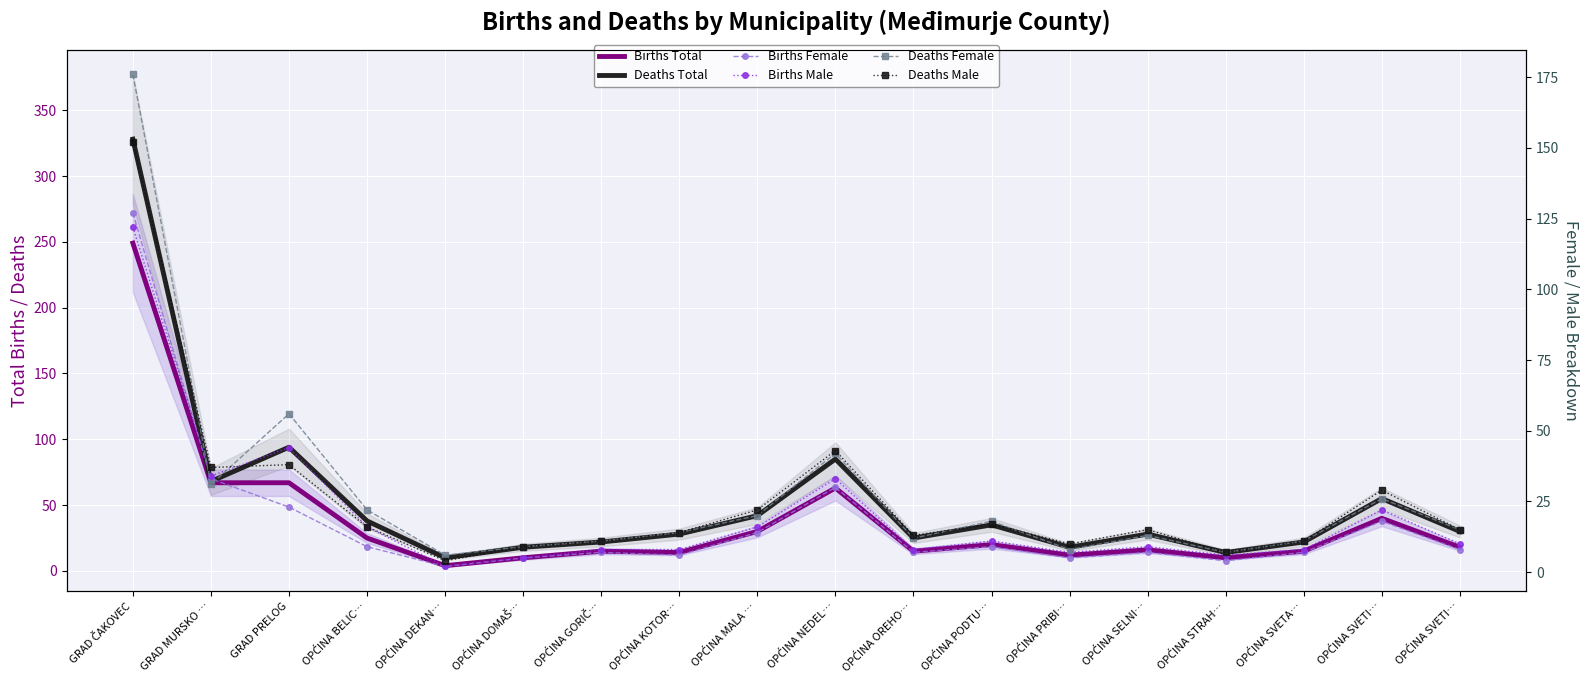

Between OPĆINA SVETI… and OPĆINA NEDEL…, which is larger?

OPĆINA NEDEL…